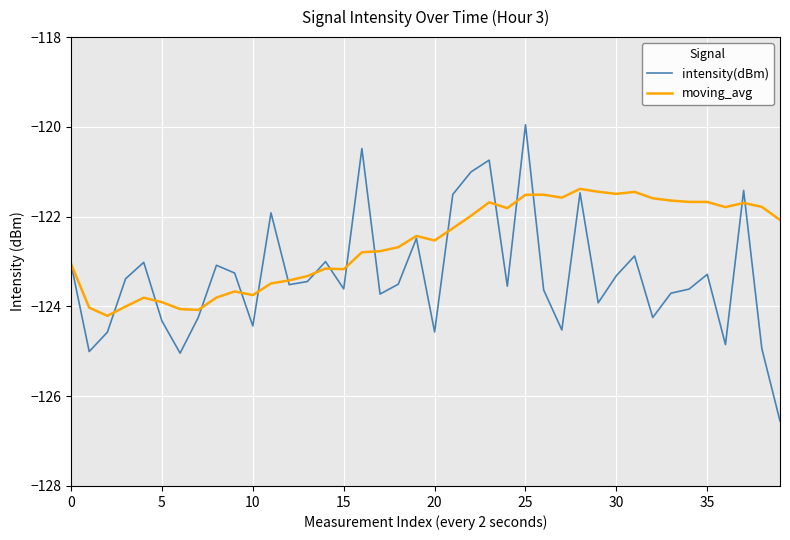

What is the maximum value shown in the chart?

-120.0